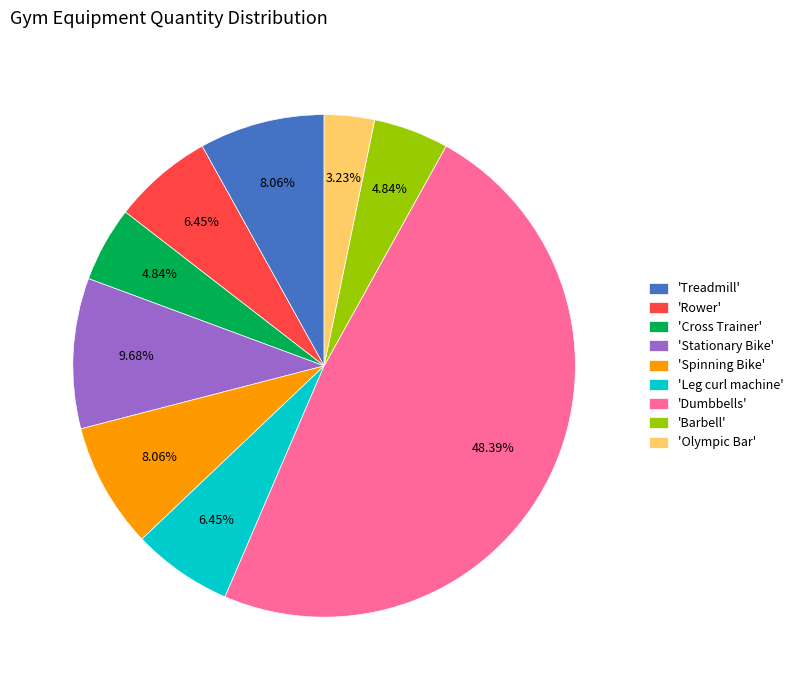

Is there any slice that represents more than half of the pie?

No